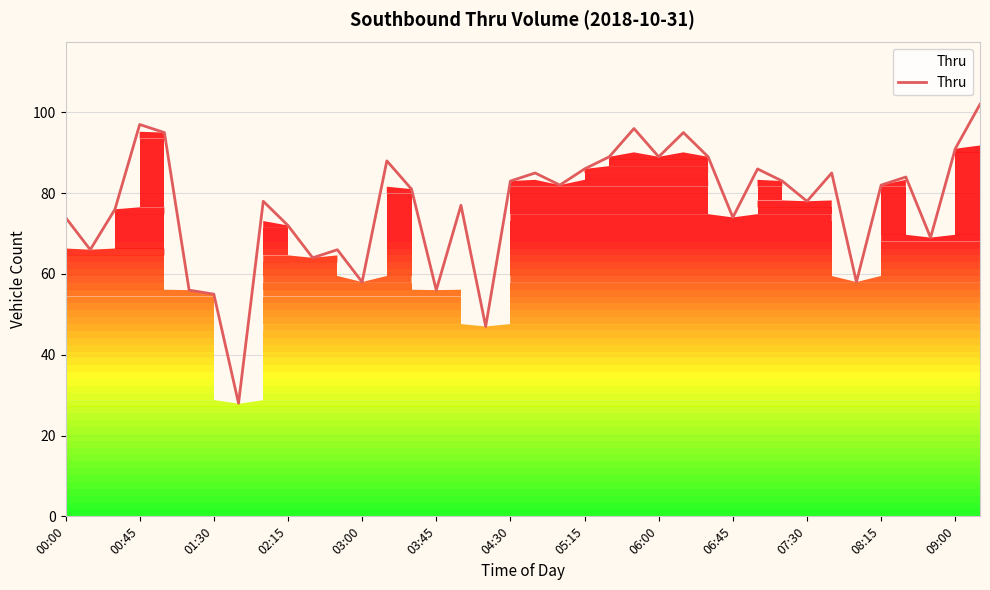

What is the difference between the maximum and minimum values?

74